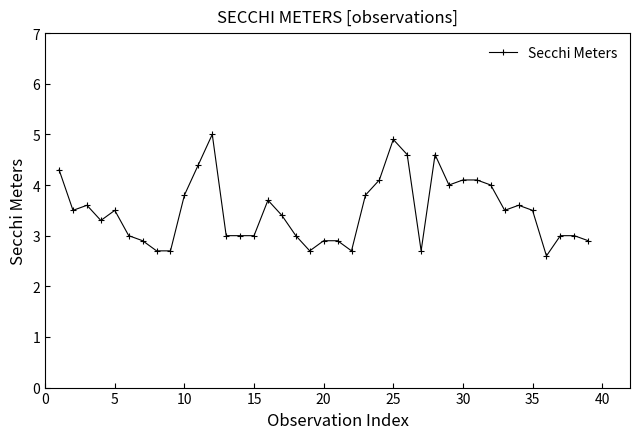

What is the maximum value shown in the chart?

5.0